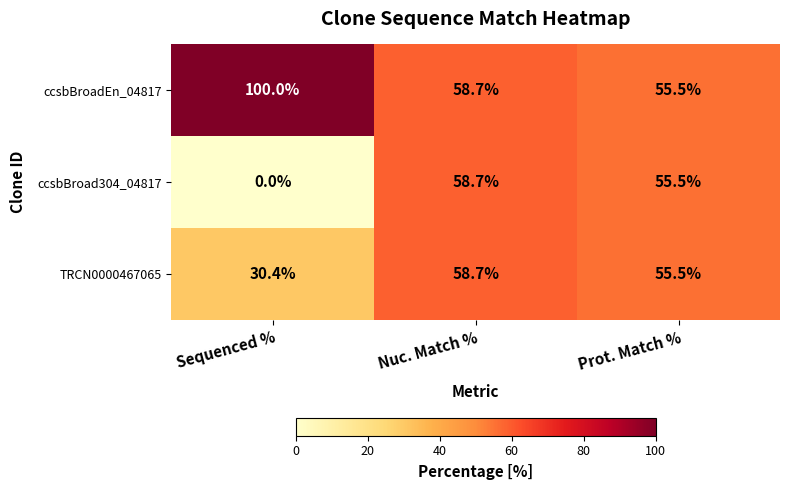

What is the average value of the TRCN0000467065 series?

48.2